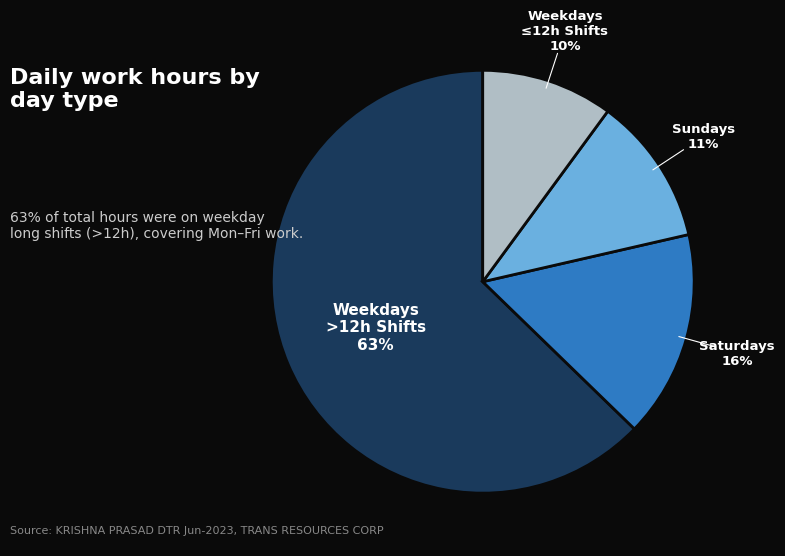

To the nearest percent, what is the difference between the largest and smallest slice percentages?

53%